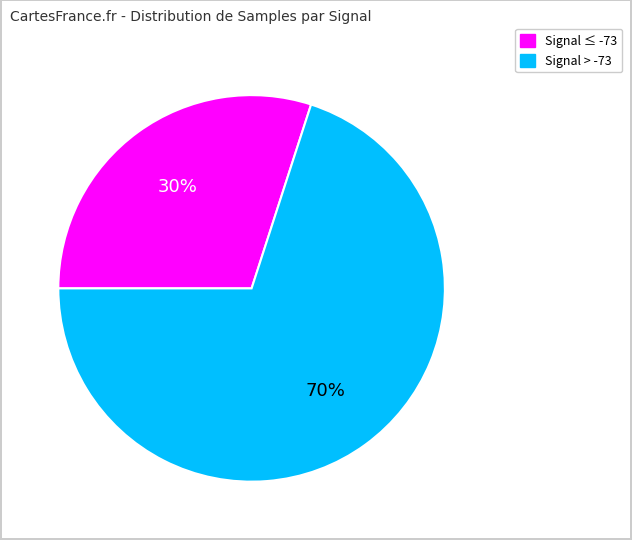

How many segments does this pie chart have?

2